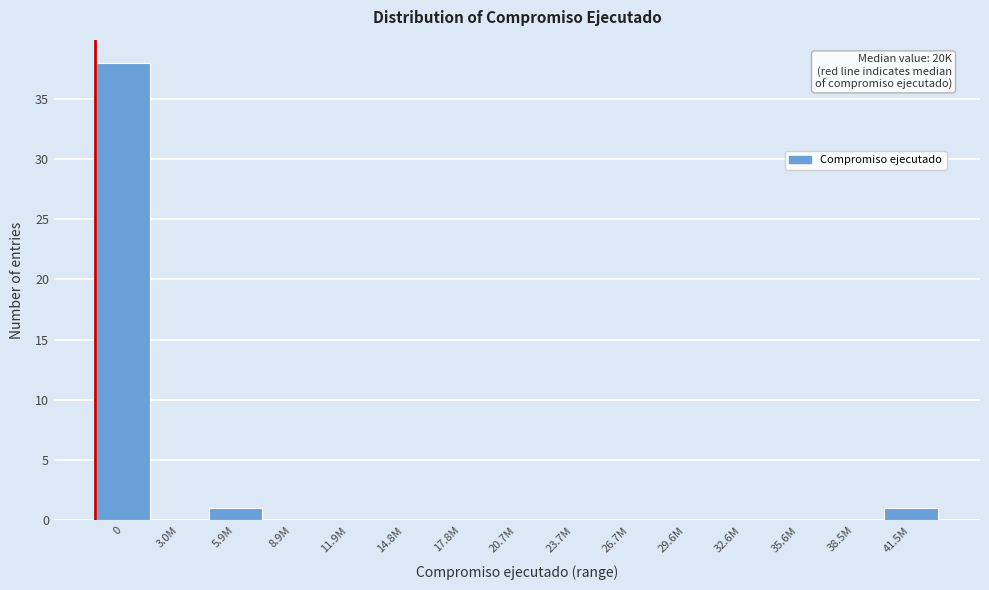

Reading left to right, list all the values displayed in this chart.

0=38	3.0M=0	5.9M=1	8.9M=0	11.9M=0	14.8M=0	17.8M=0	20.7M=0	23.7M=0	26.7M=0	29.6M=0	32.6M=0	35.6M=0	38.5M=0	41.5M=1